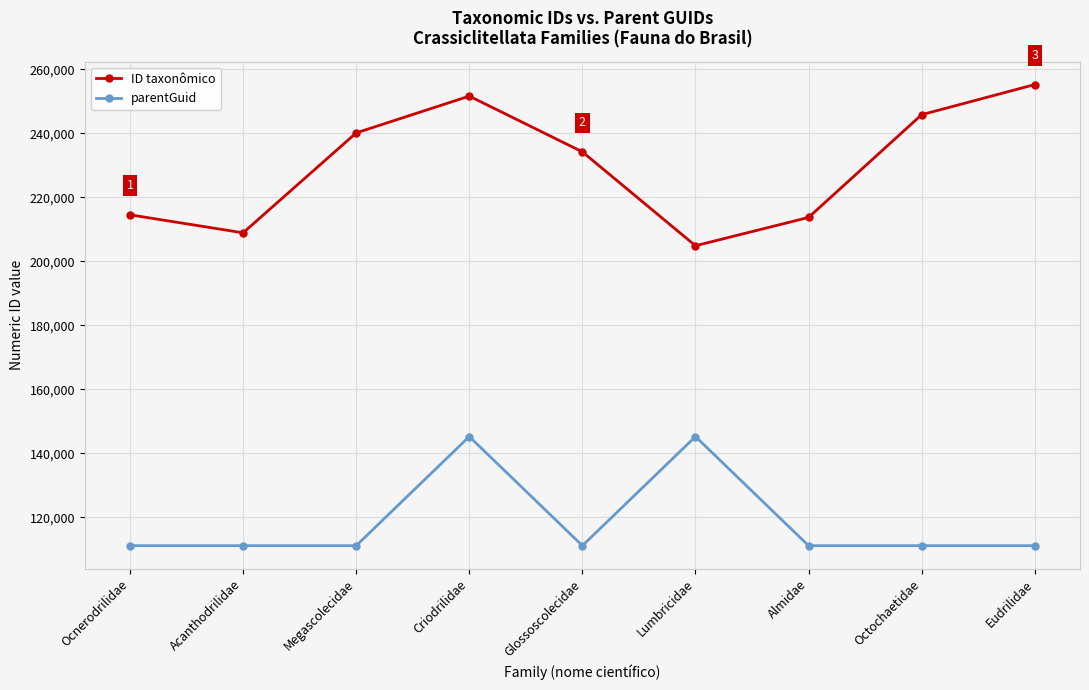

What is the value of the ID taxonômico point at the 4th from the left?

251637